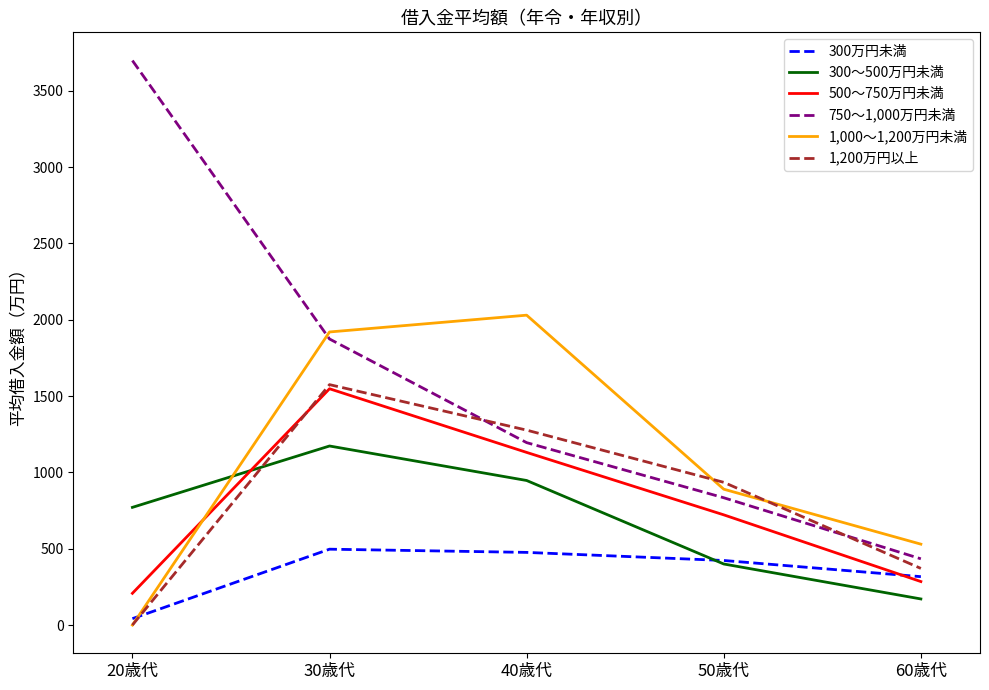

What is the difference between the highest and lowest values at 30歳代?

1423